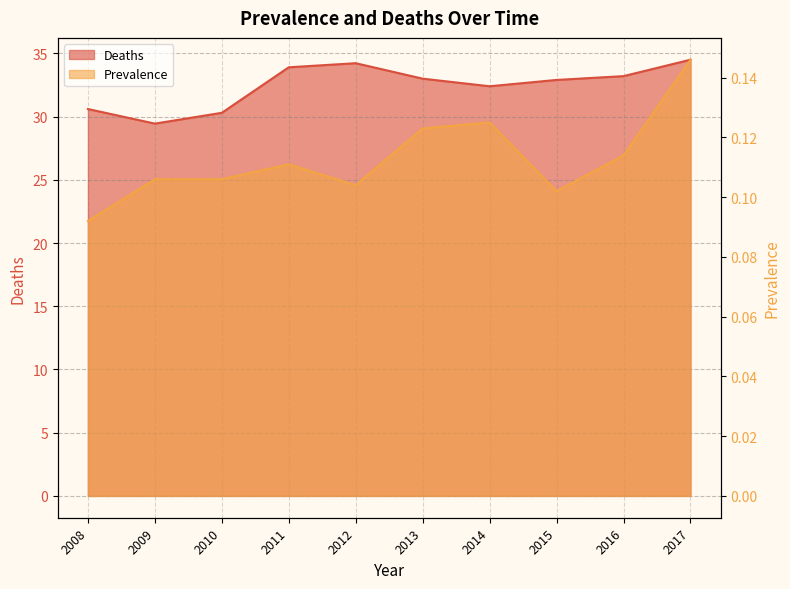

How many data points does each series have?

10